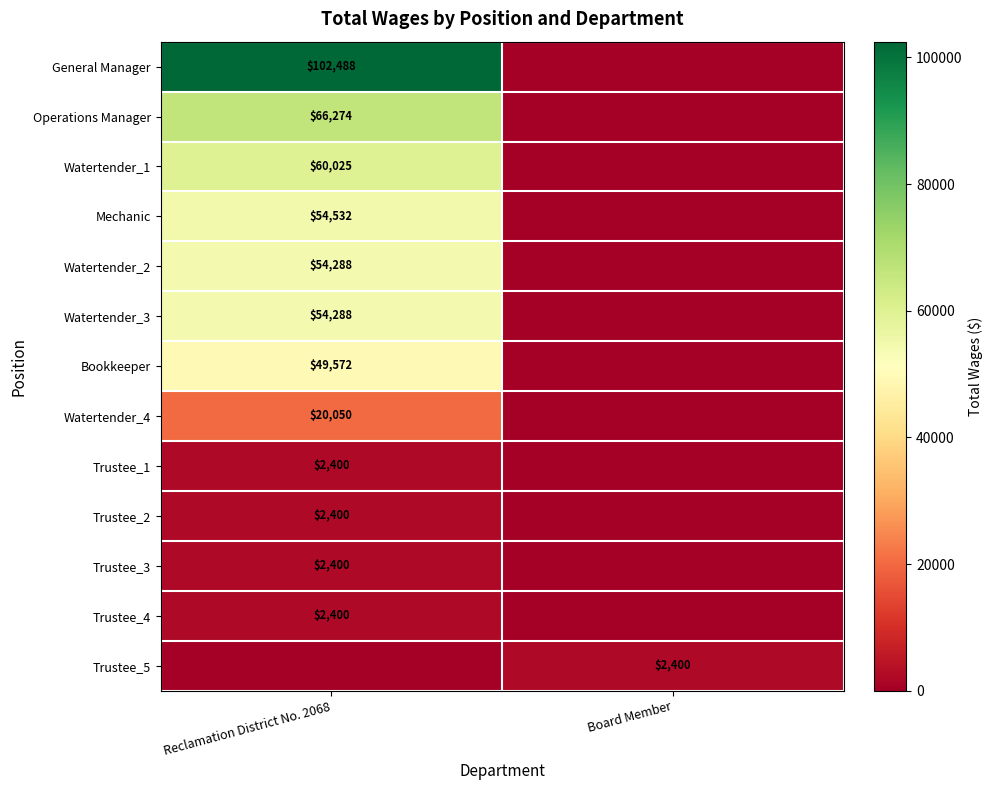

At how many categories does at least one series exceed 50011?

1